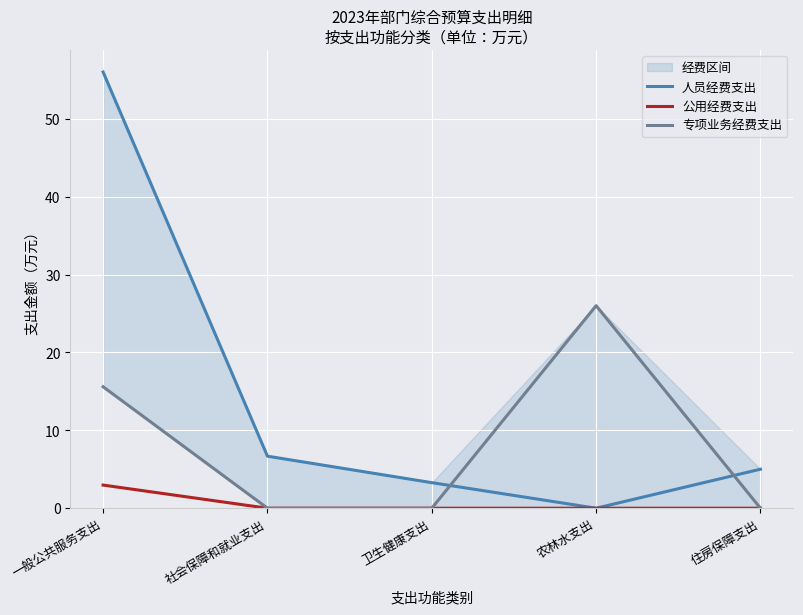

Where is the first local maximum for 专项业务经费支出?

农林水支出